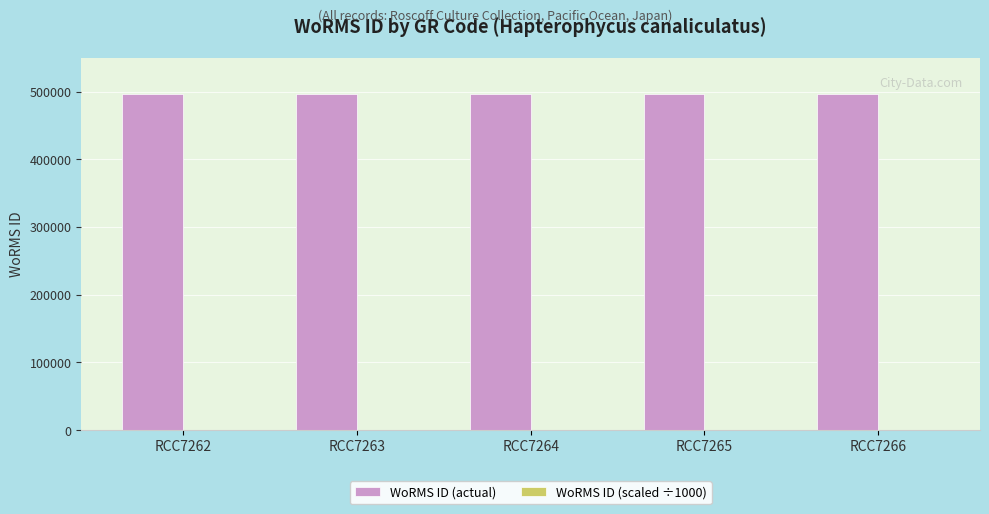

The value of WoRMS ID (actual) at RCC7264 is 496081.0. True or false?

True